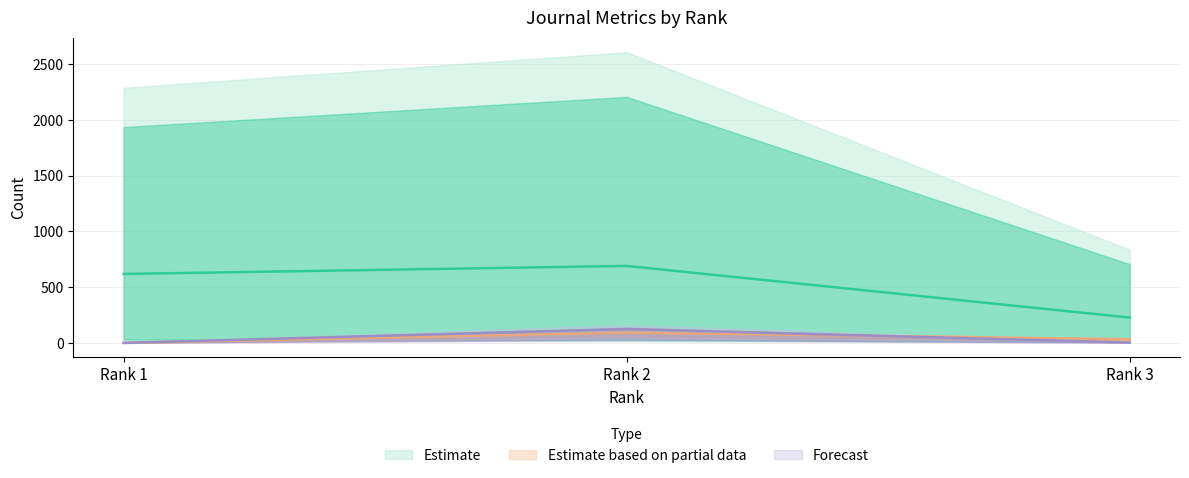

At how many categories does at least one series exceed 27?

3